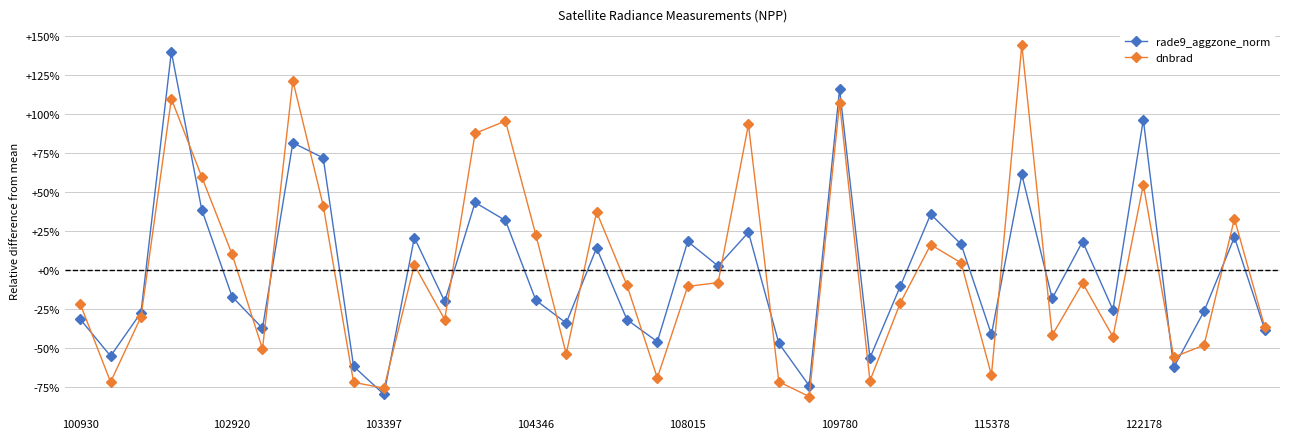

What is the value of the dnbrad point at the 35th from the left?

-42.6